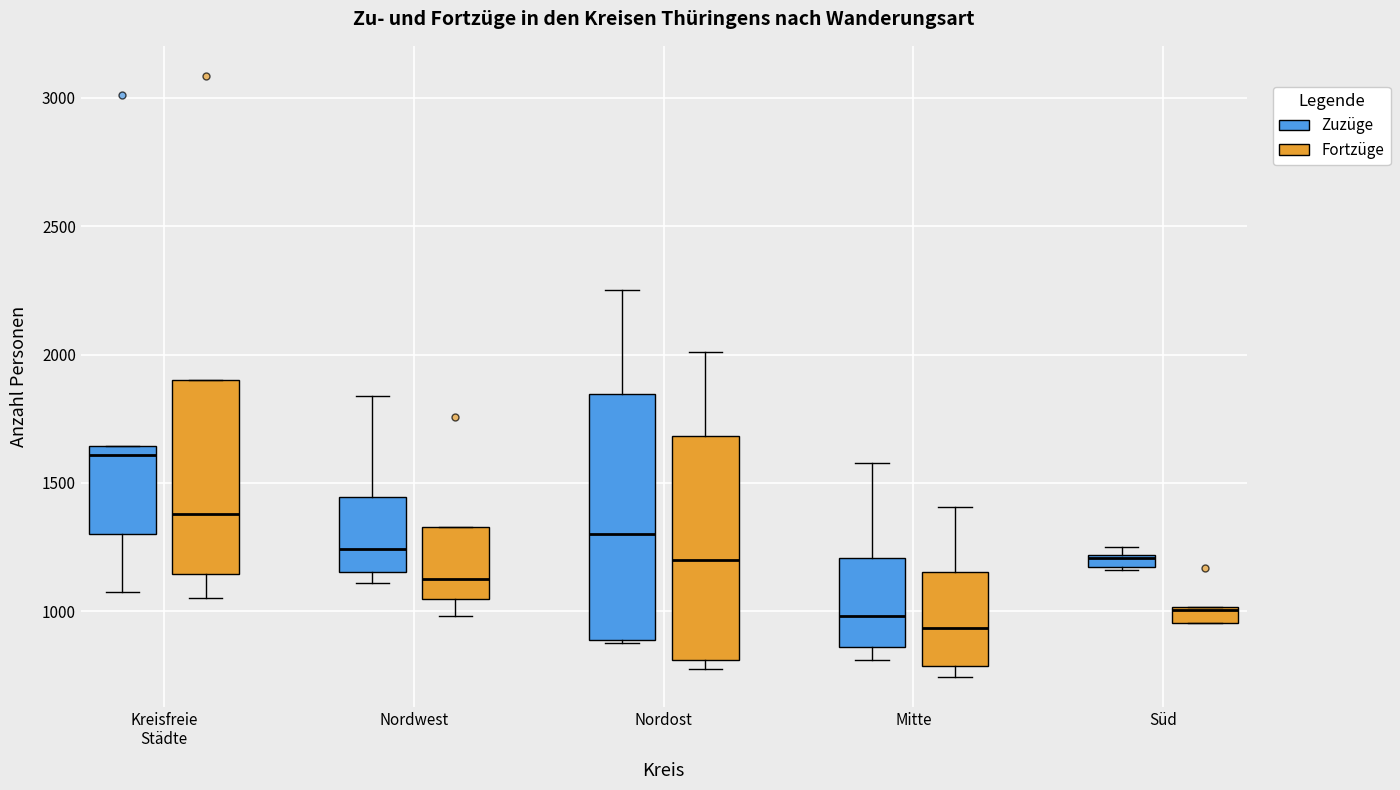

Where is the lower edge of the box for Süd (Zuzüge) on the y-axis? The values are not printed on the chart, so give them approximately, as read against the axis.

1150